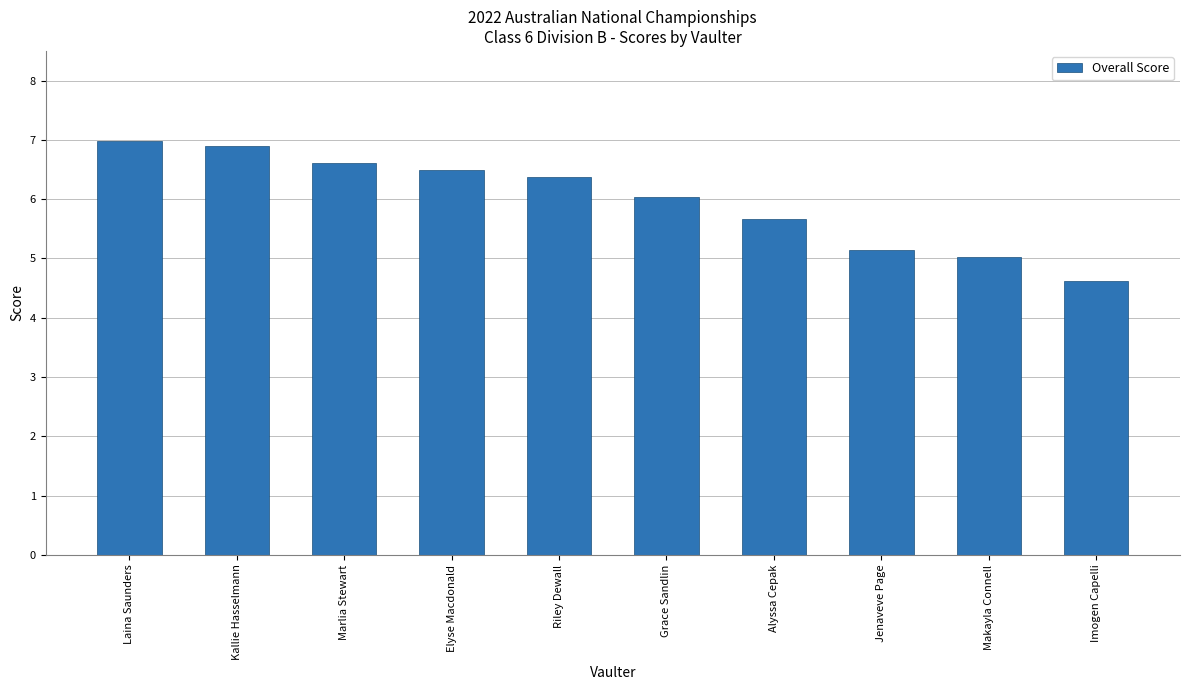

Which has a higher value, Kallie Hasselmann or Grace Sandlin?

Kallie Hasselmann